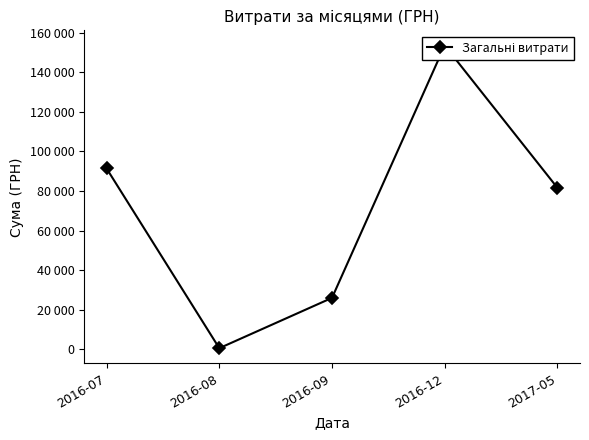

What is the label of the 5th point from the right?

2016-07